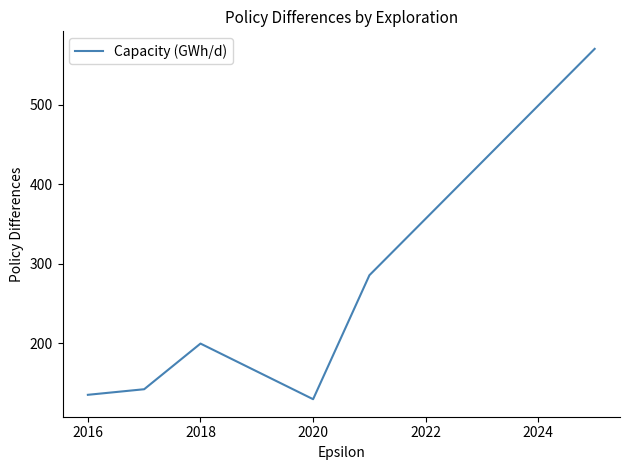

What is the minimum value shown in the chart?

129.7